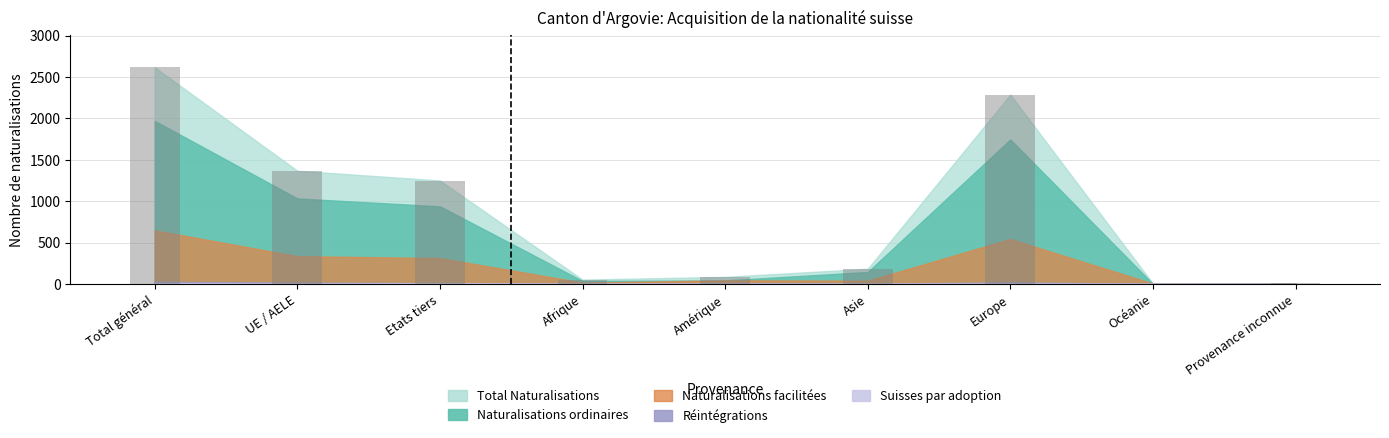

Are the bars horizontal?

No